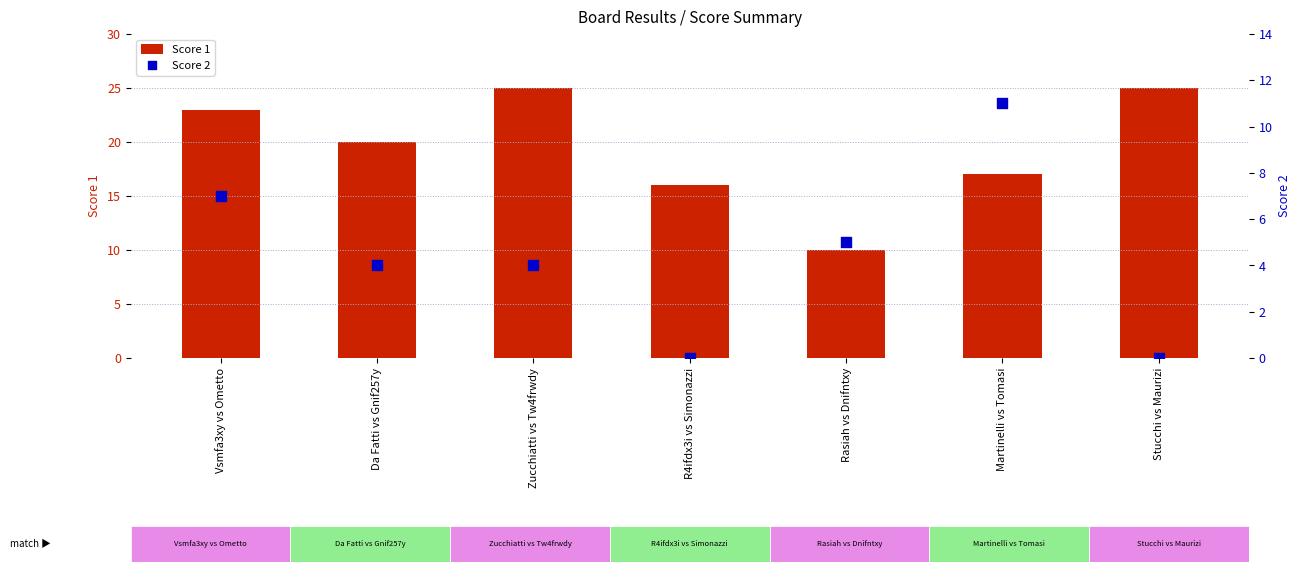

Which series contains the lowest Y value?

Score 2